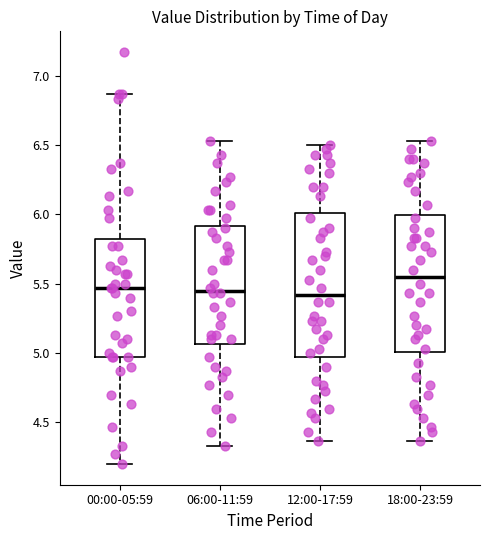

Reading left to right, transcribe this box plot: for each box, give where its median line is, the range the box spans, and where its two whiskers end, as read against the y-axis. The values are not printed on the chart, so give them approximately, as read against the axis.

00:00-05:59: median 5.45, box 4.95 to 5.80, whiskers 4.20 to 6.85
06:00-11:59: median 5.45, box 5.05 to 5.90, whiskers 4.35 to 6.55
12:00-17:59: median 5.40, box 5.00 to 6.00, whiskers 4.35 to 6.50
18:00-23:59: median 5.55, box 5.00 to 6.00, whiskers 4.35 to 6.55